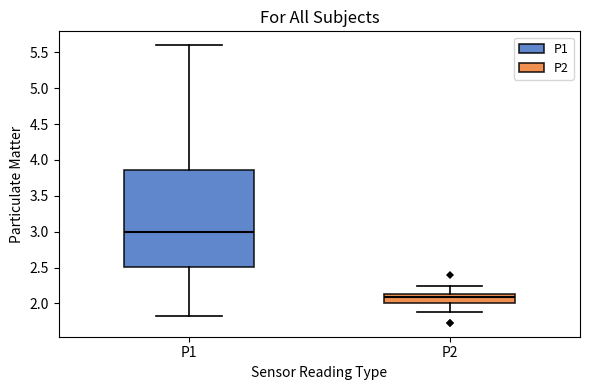

Which box is the tallest, from its lower edge to its upper edge?

P1